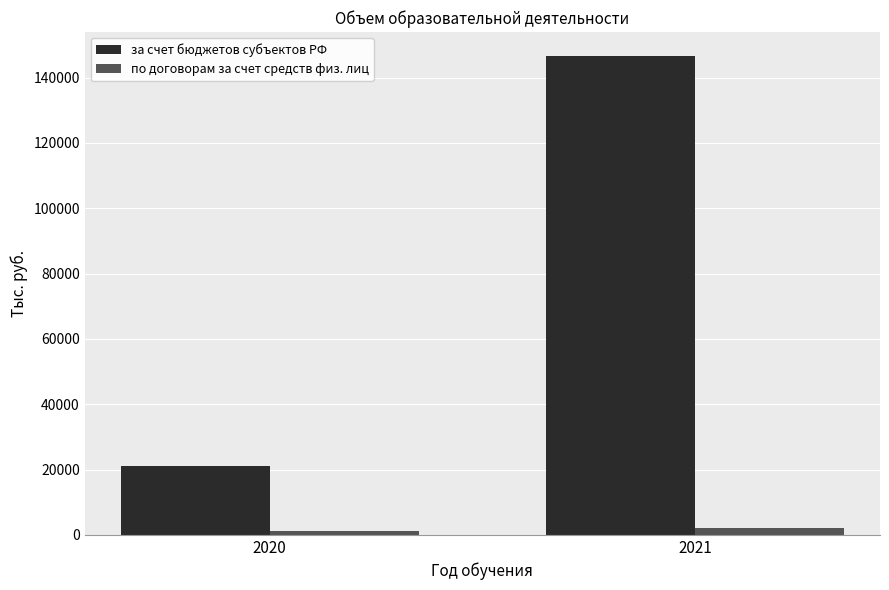

What is the difference between the maximum and minimum values in the по договорам за счет средств физ. лиц series?

732.9